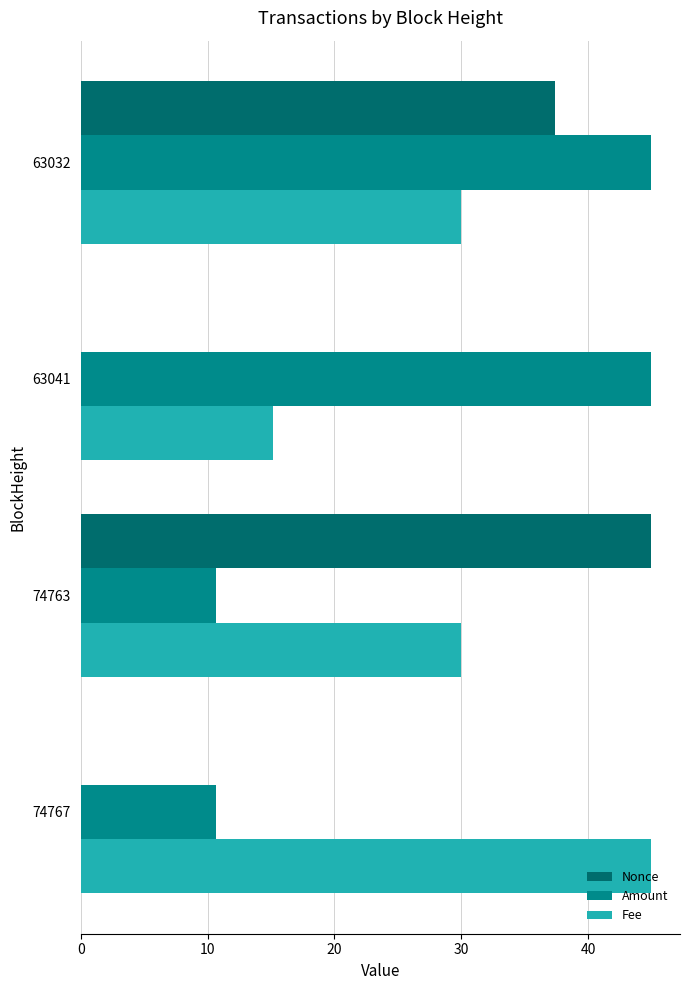

Is the value of Fee at 63032 greater than the value of Amount at 63041?

No